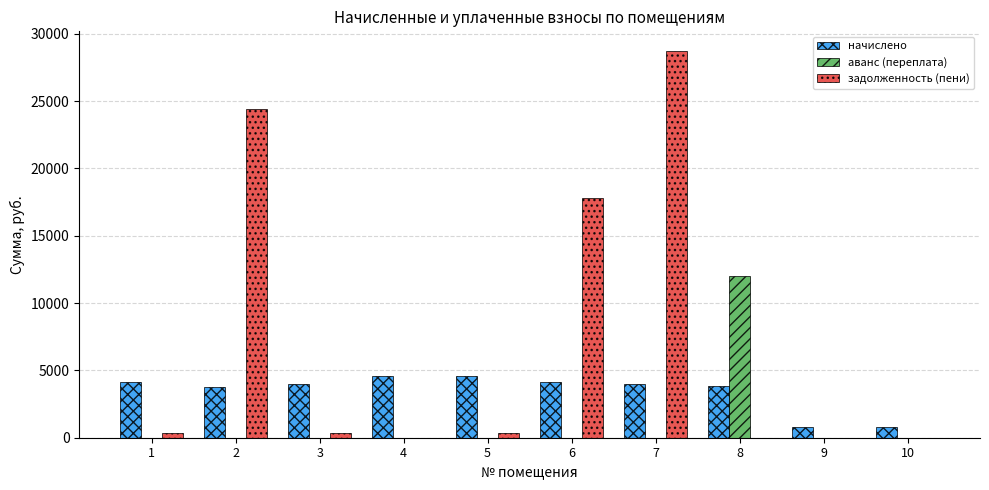

Which series changed the most between 2 and 3?

задолженность (пени)